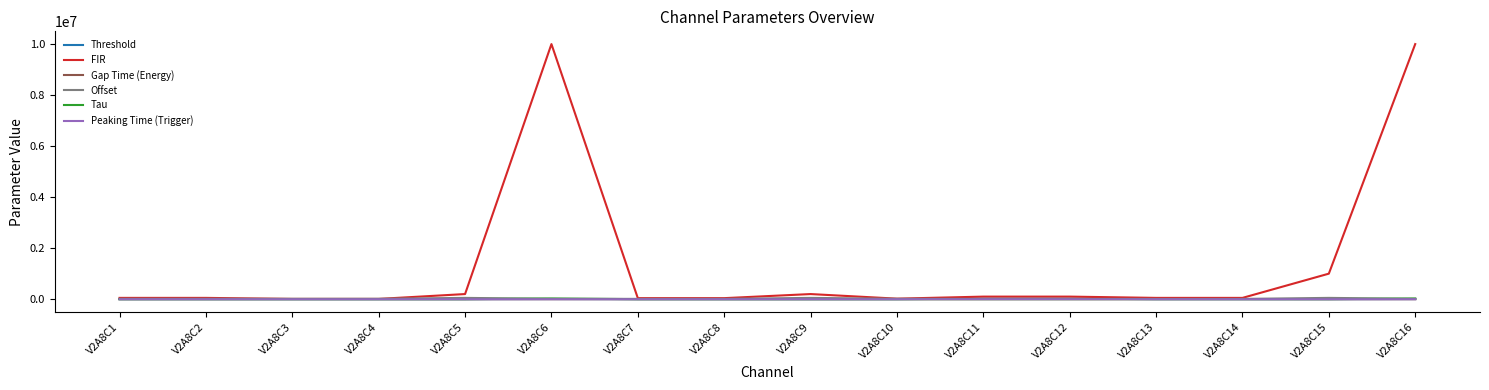

What is the spread (max minus min) of values at V2A8C8?

39980